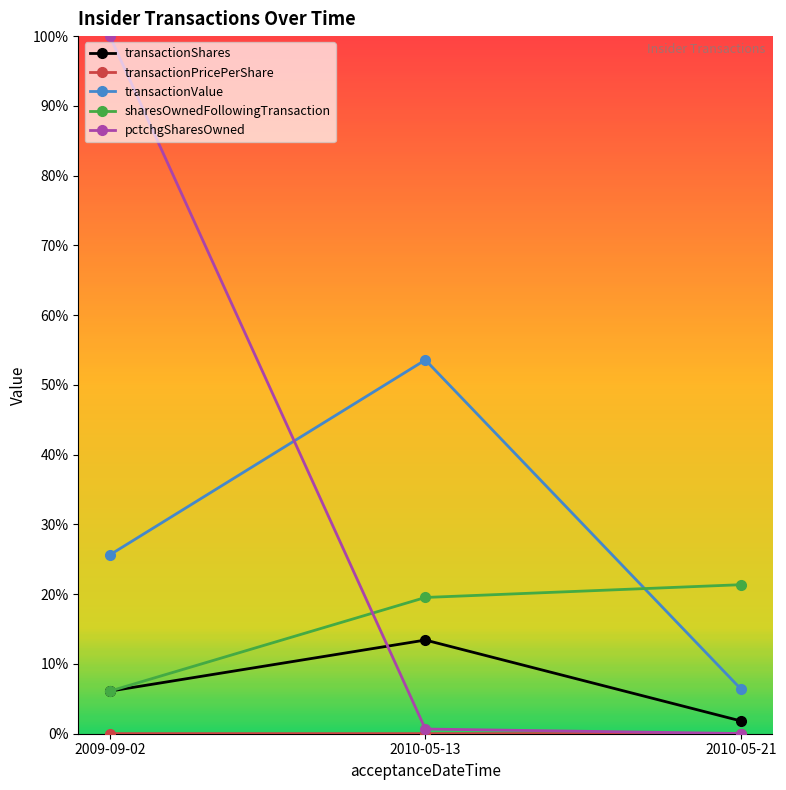

Where is transactionValue nearest to the value 0?

2010-05-21